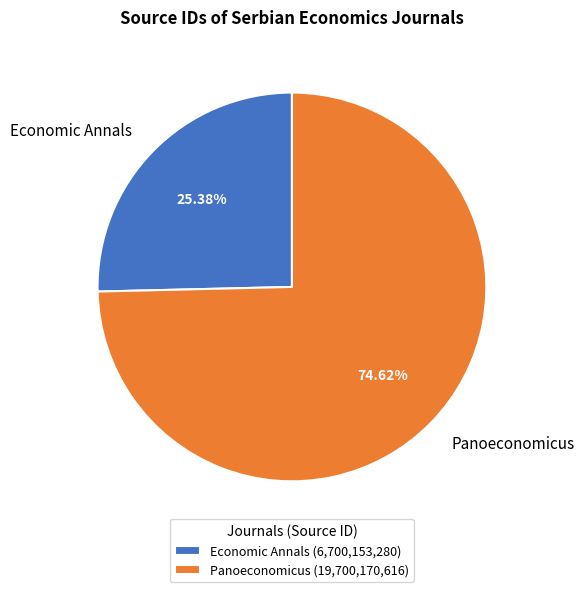

Does any single category account for the majority?

Yes